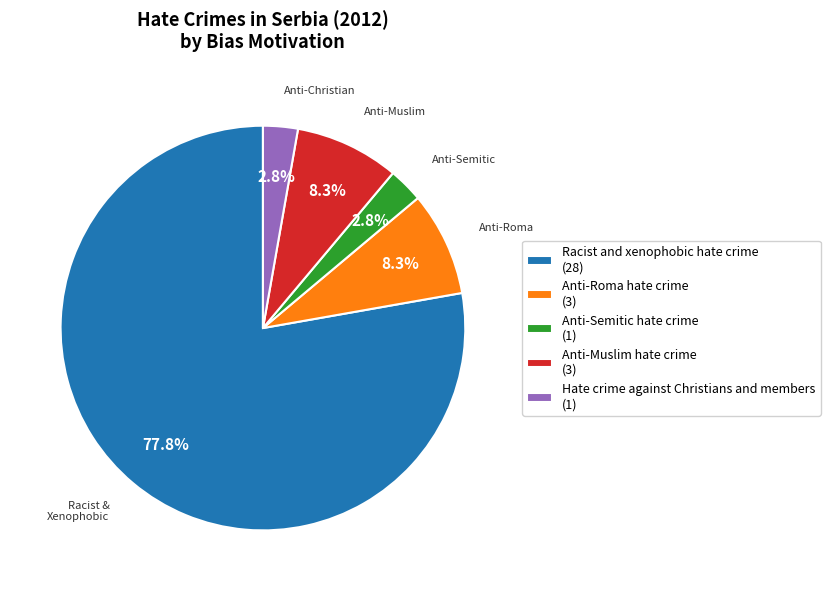

Combined, do Anti-Roma hate crime (3) and Anti-Semitic hate crime (1) account for over 50%?

No